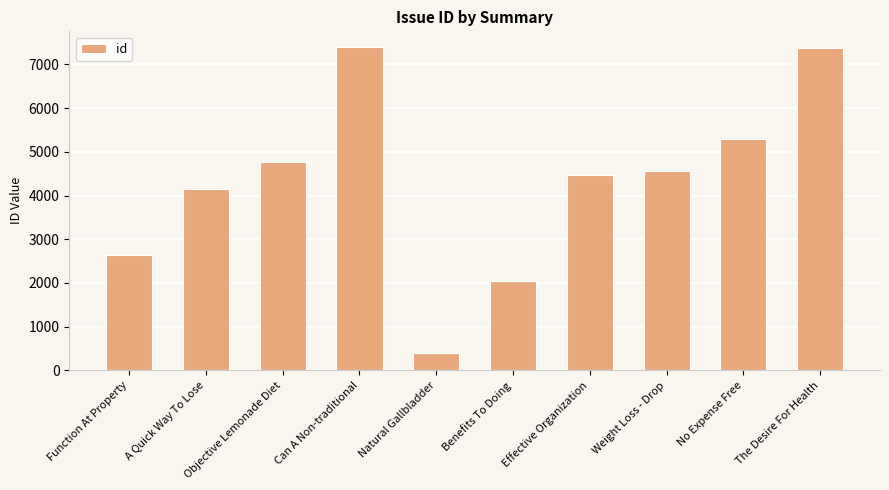

The chart shows a value of 2786 at Objective Lemonade Diet. True or false?

False